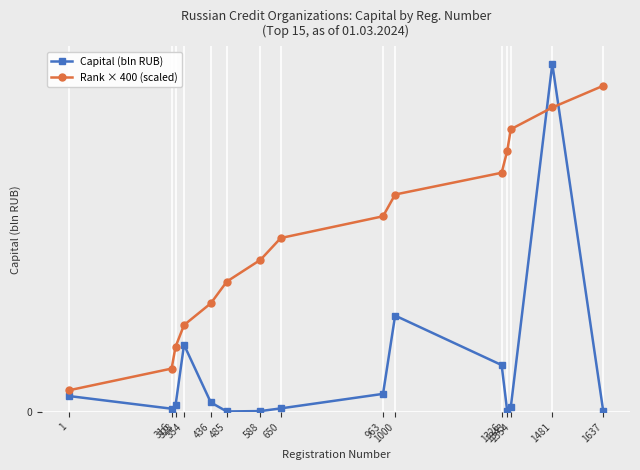

Which category has the lowest value in the Rank × 400 (scaled) series?

1